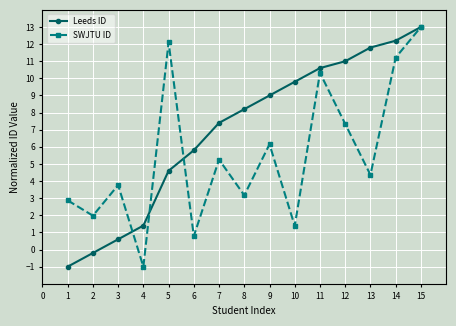

Read the Leeds ID value at 14.

12.2